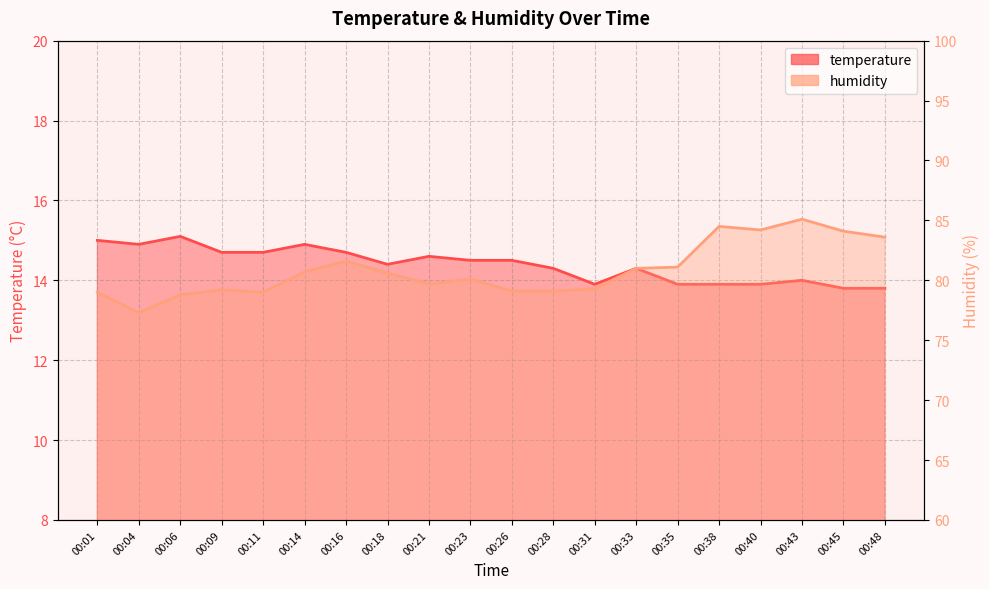

What are all the series names shown in the legend?

temperature, humidity